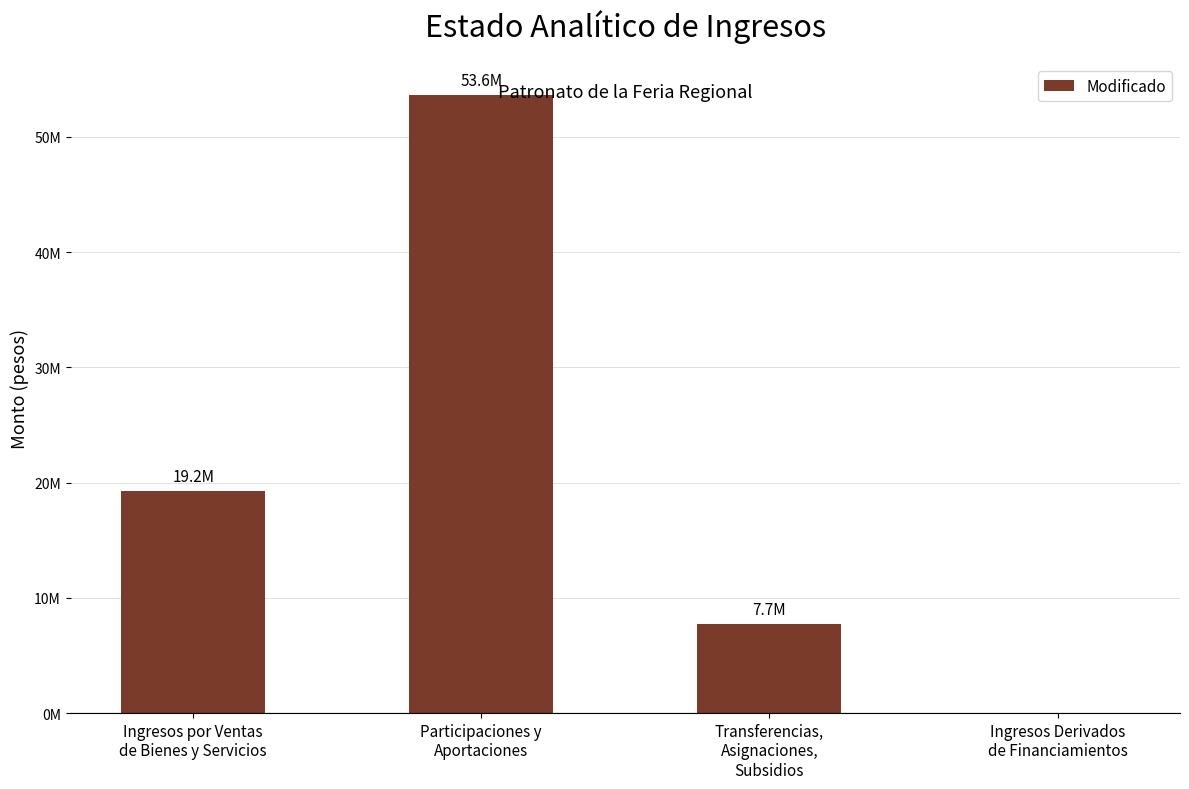

List the labels in order of value, largest first.

Participaciones y
Aportaciones, Ingresos por Ventas
de Bienes y Servicios, Transferencias,
Asignaciones,
Subsidios, Ingresos Derivados
de Financiamientos